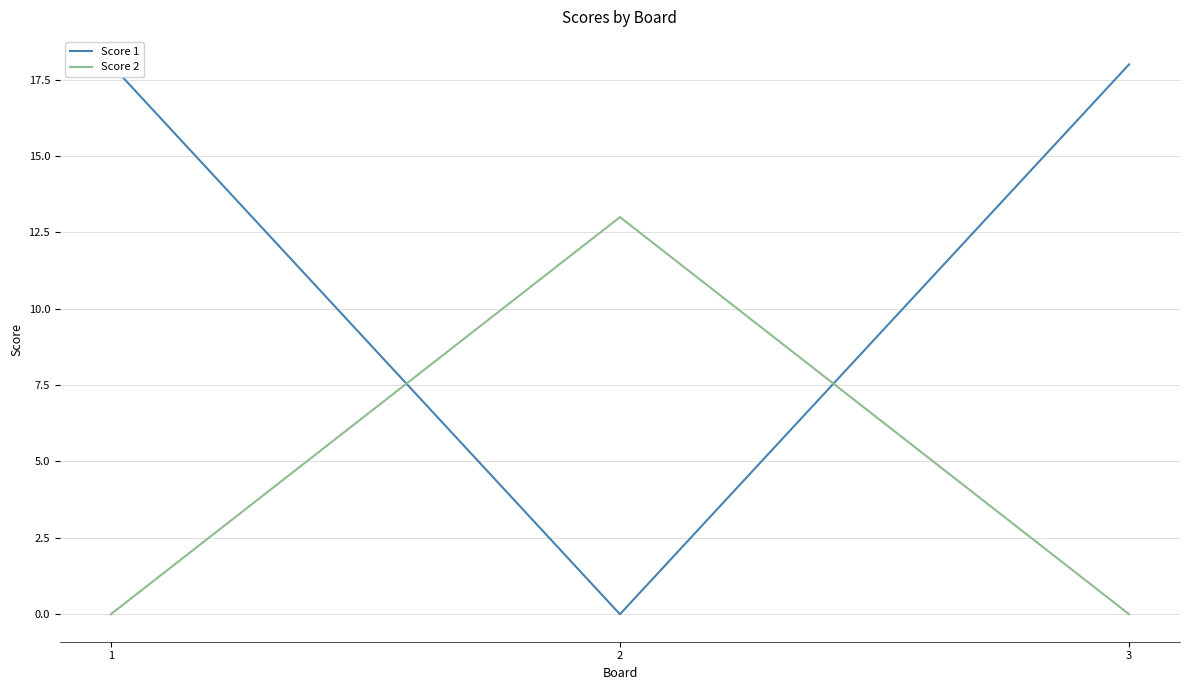

Which has a higher value, 1 or 2?

1